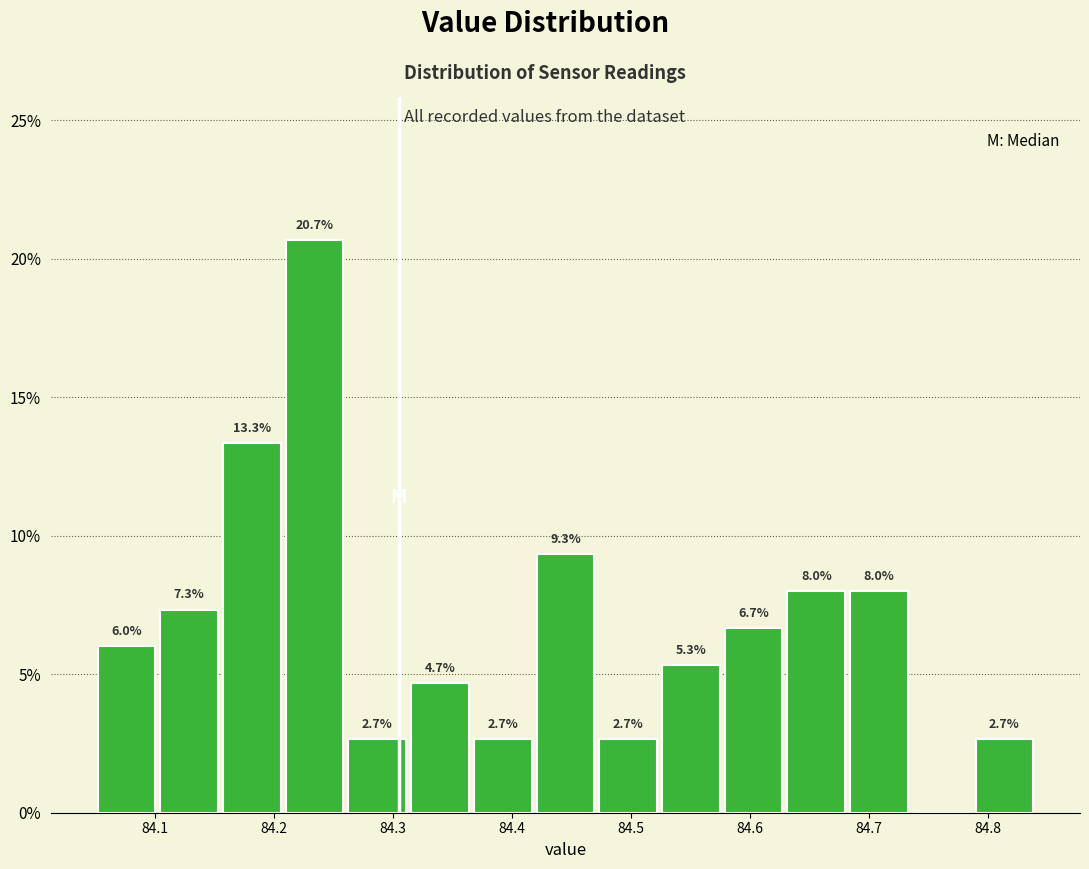

Which range on the x-axis has the tallest bar?

84.21 to 84.26